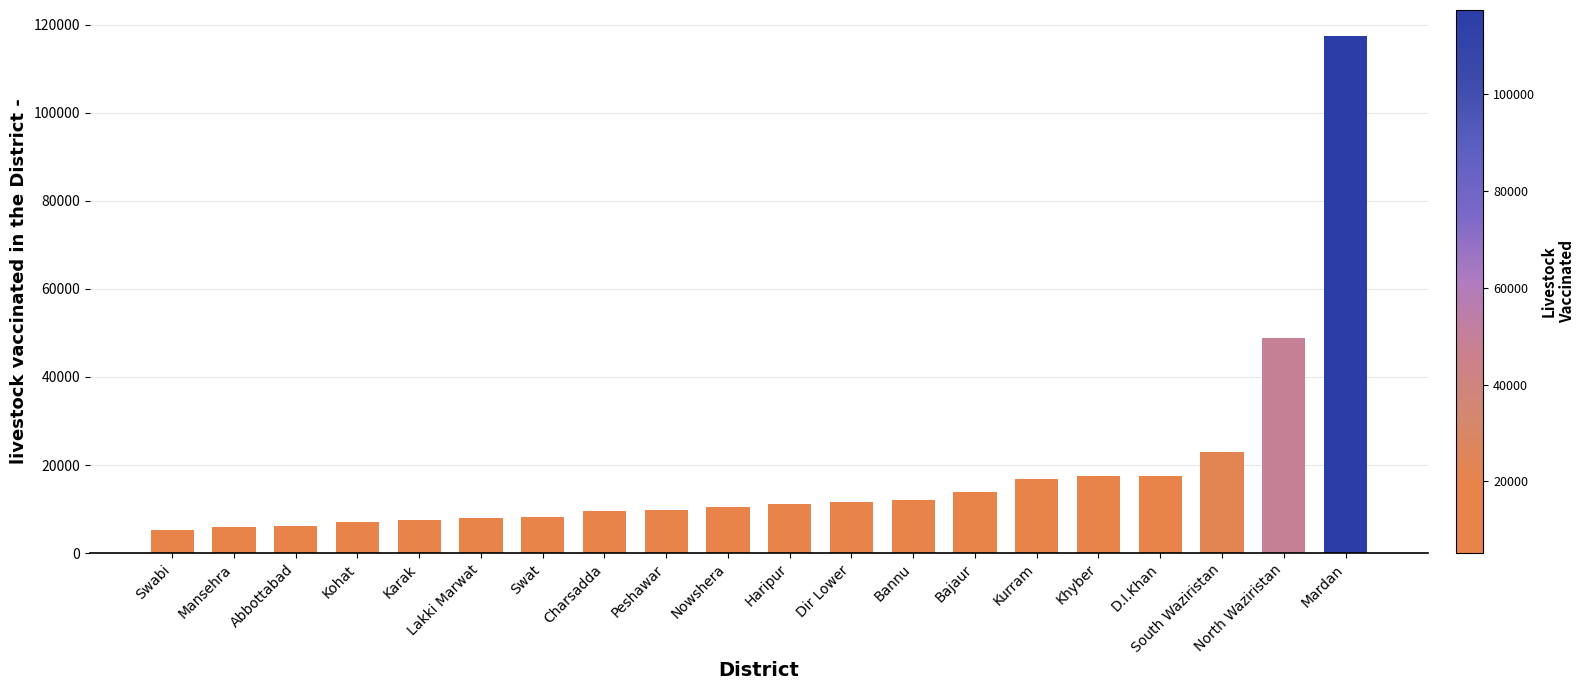

Between Swat and Kurram, which is larger?

Kurram